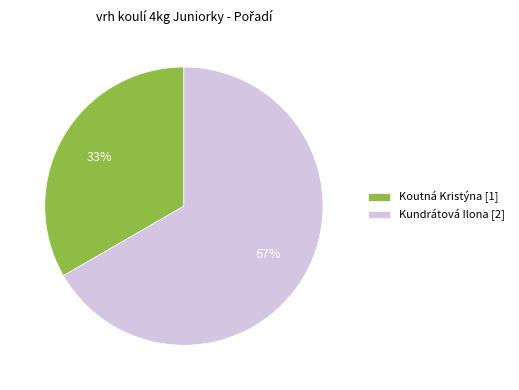

Which slice is the largest?

Kundrátová Ilona